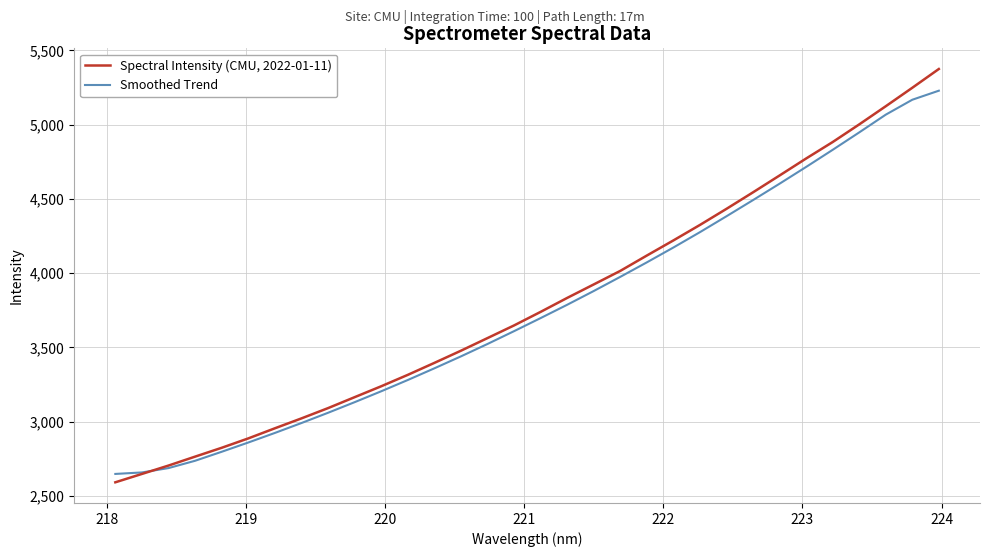

What is the maximum value for Spectral Intensity (CMU, 2022-01-11)?

5375.1